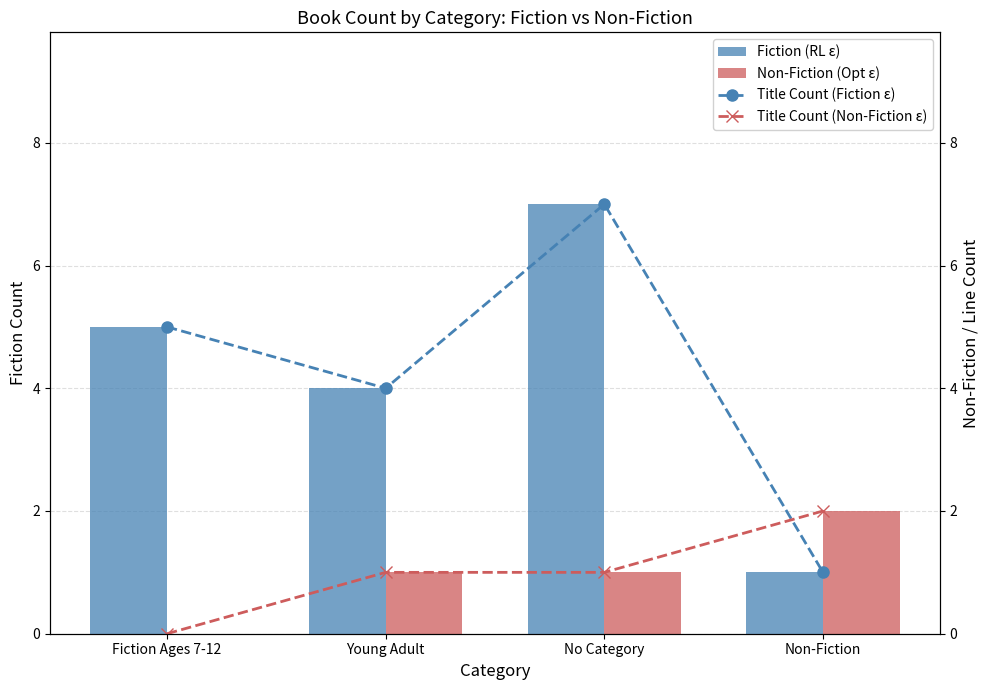

List the series in order of their peak value, highest first.

Fiction (RL ε), Title Count (Fiction ε), Non-Fiction (Opt ε), Title Count (Non-Fiction ε)